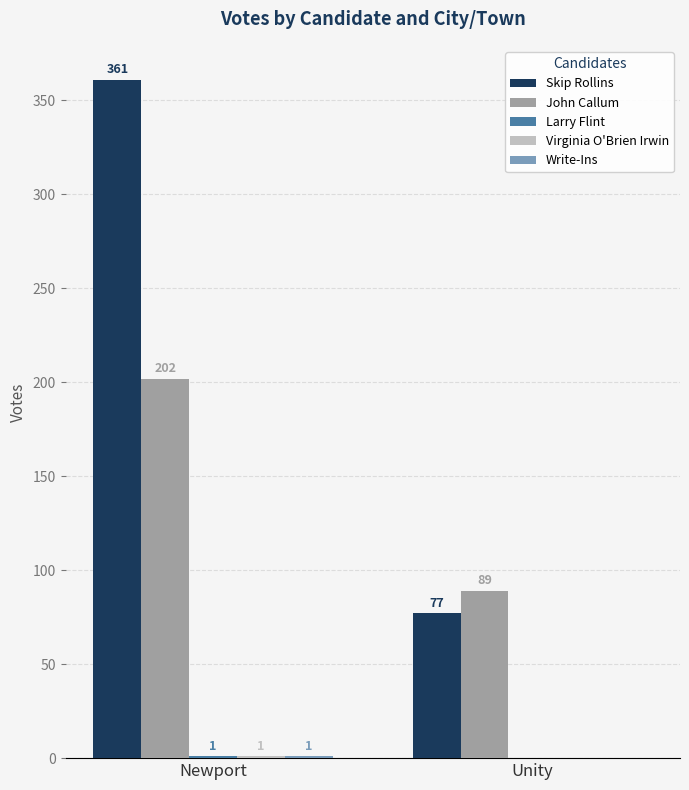

At which label does John Callum reach its peak?

Newport